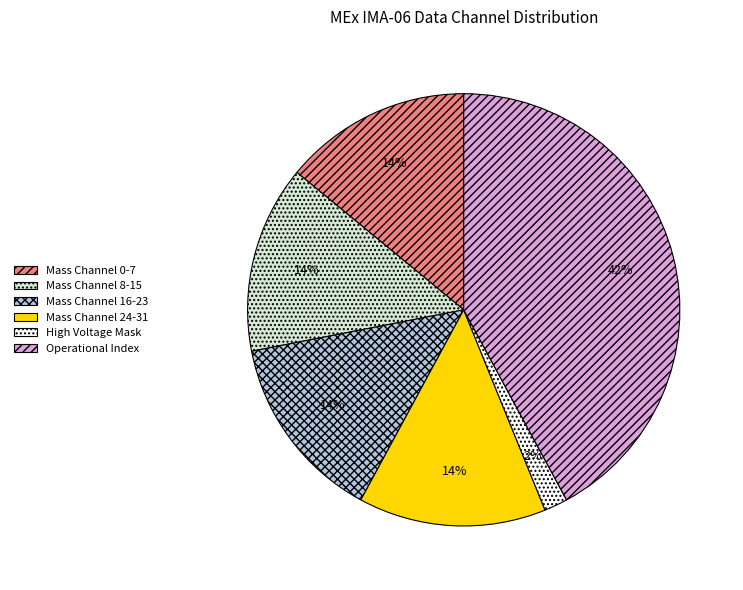

Which slice is the largest?

Operational Index